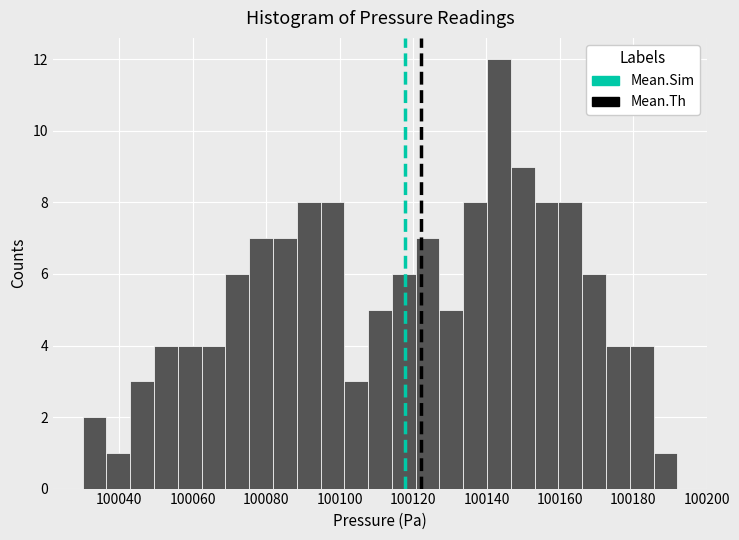

Around what value on the x-axis is the tallest bar? Give the approximate position of its centre, as read against the axis.

100144